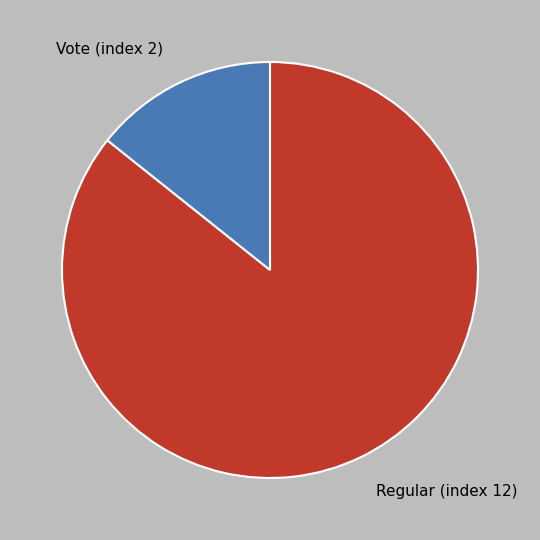

Between Vote (index 2) and Regular (index 12), which is larger?

Regular (index 12)